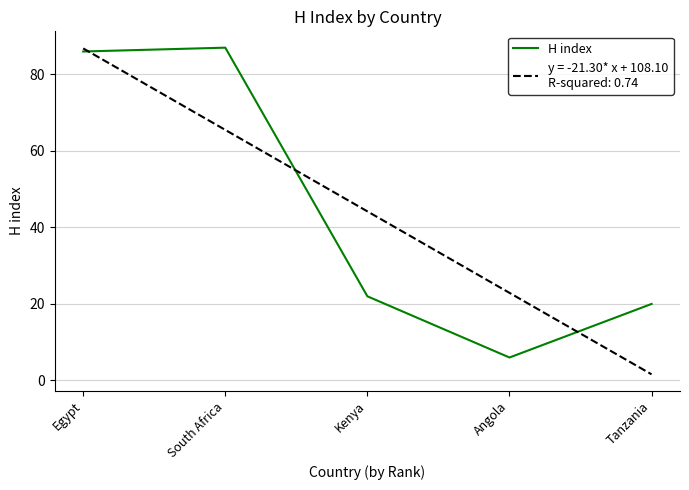

How many distinct data groups are displayed?

1